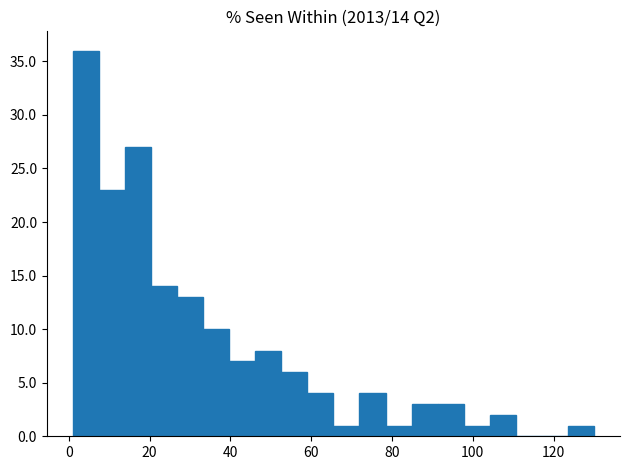

Around what value on the x-axis is the tallest bar? Give the approximate position of its centre, as read against the axis.

4